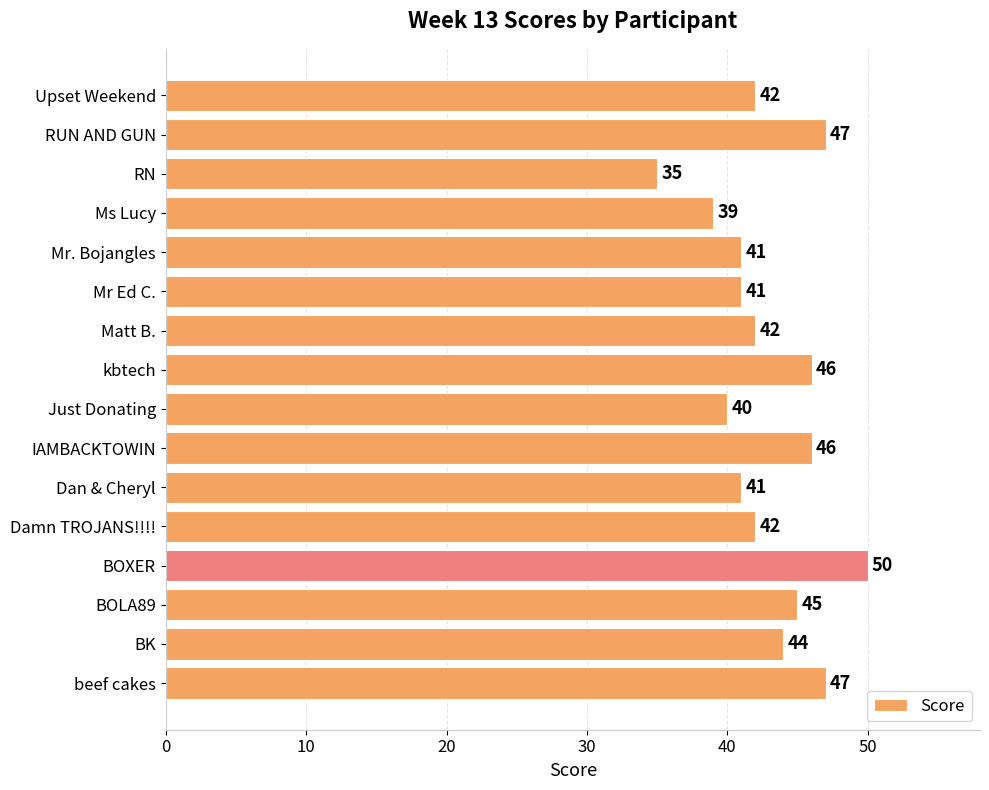

What is the difference between the maximum and minimum values?

15